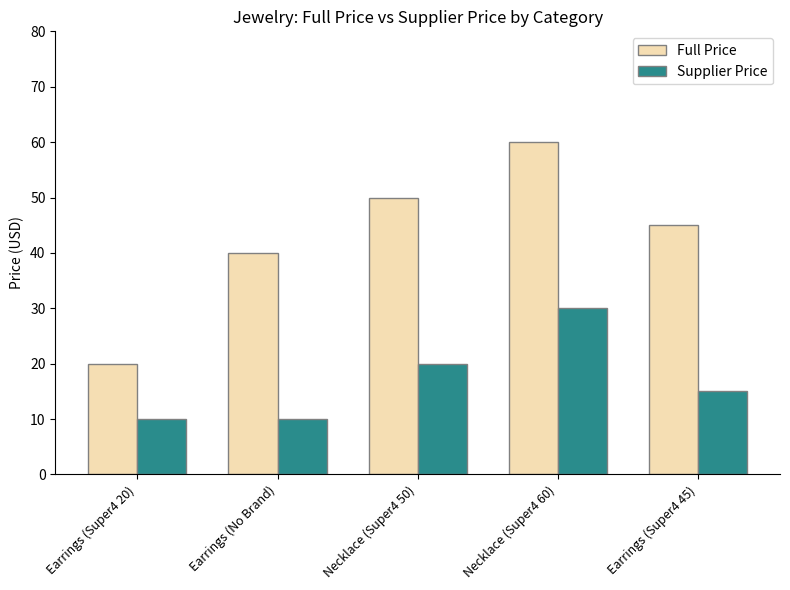

True or false: Full Price has a value of 83 at Necklace (Super4 50).

False